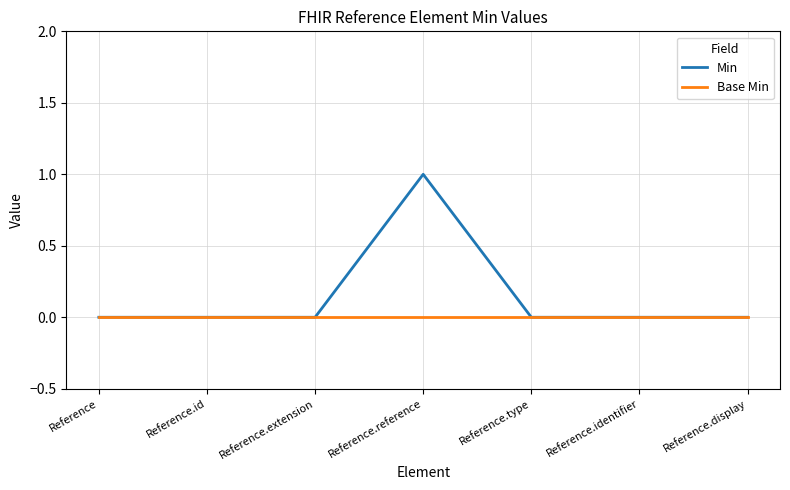

What are all the series names shown in the legend?

Min, Base Min